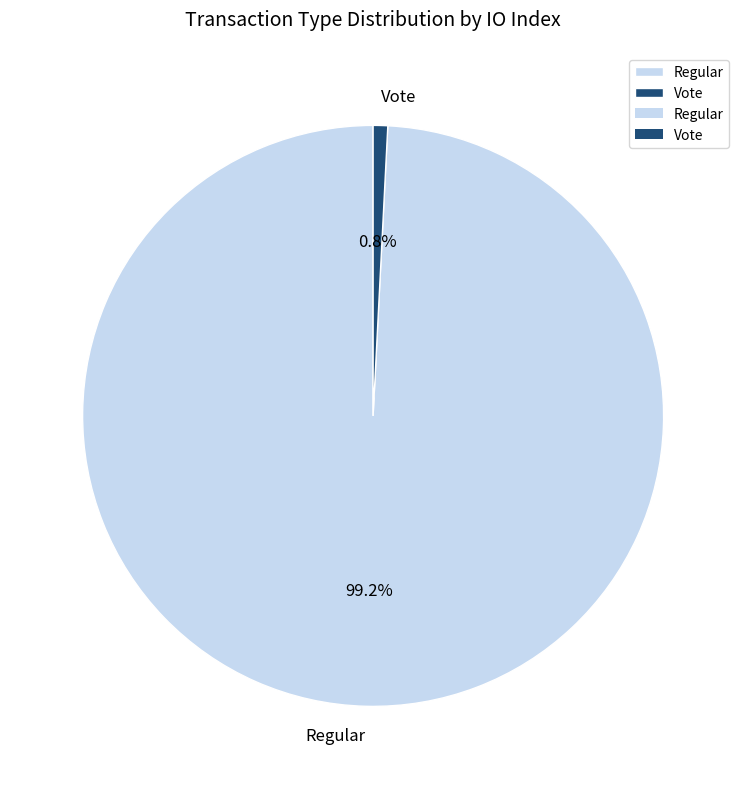

Does Regular represent more than half of the total?

Yes